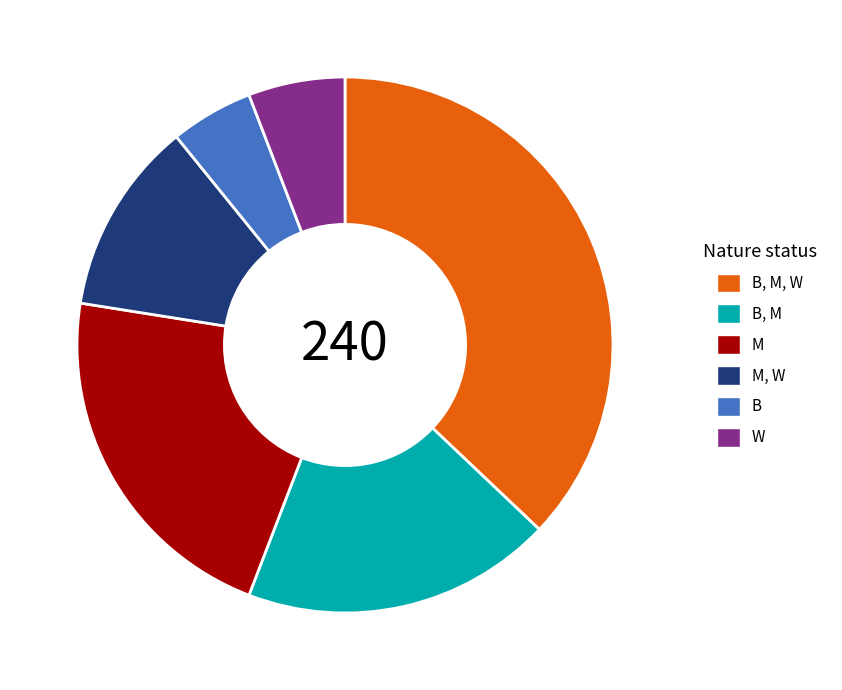

Does any single category account for the majority?

No